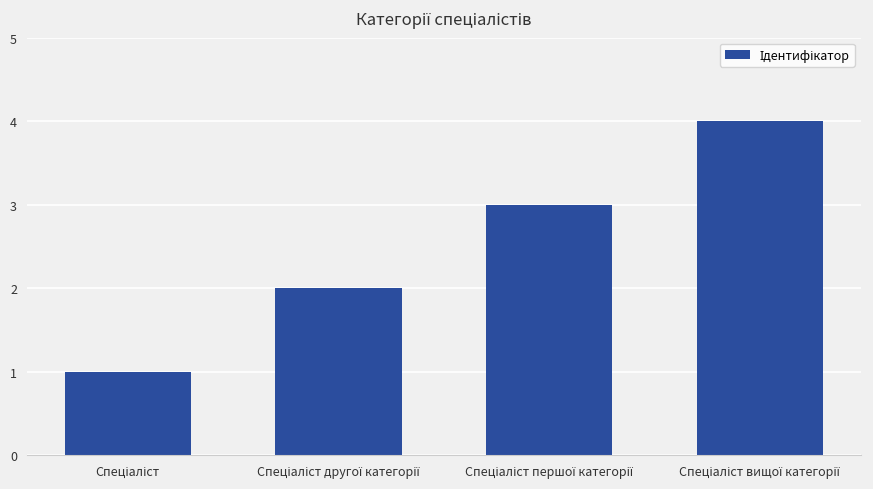

What is the sum of all values?

10